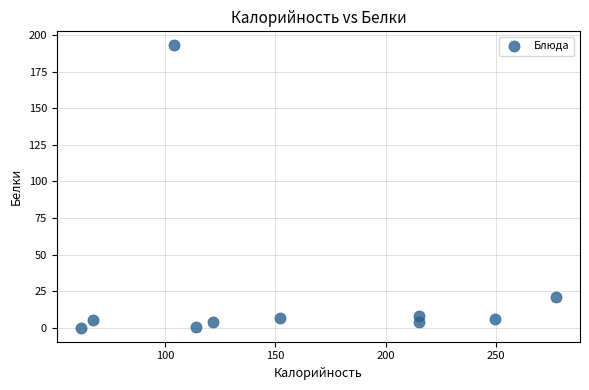

What is the average Y value?

24.8